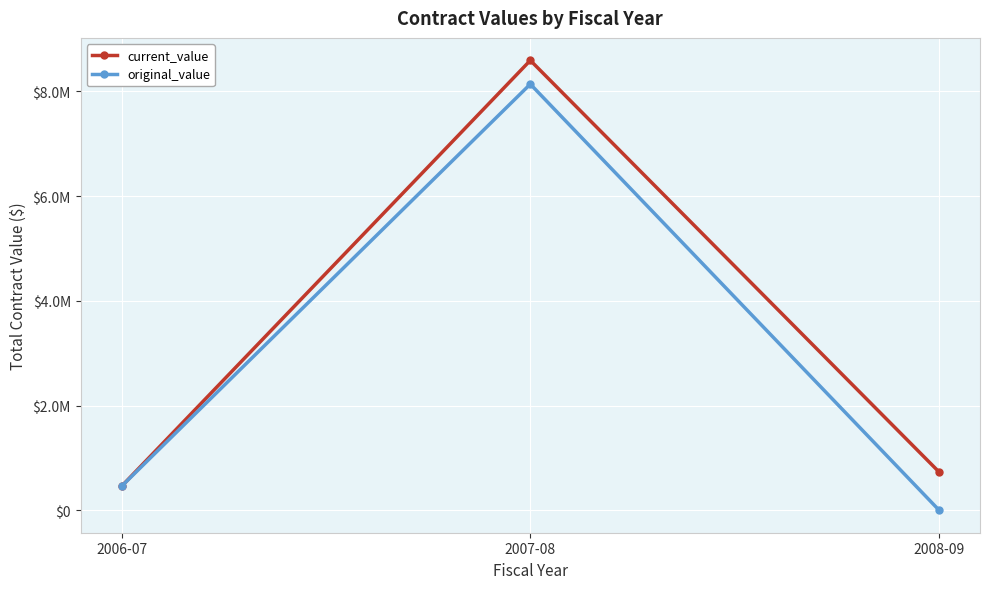

What is the label of the 1st point from the right?

2008-09